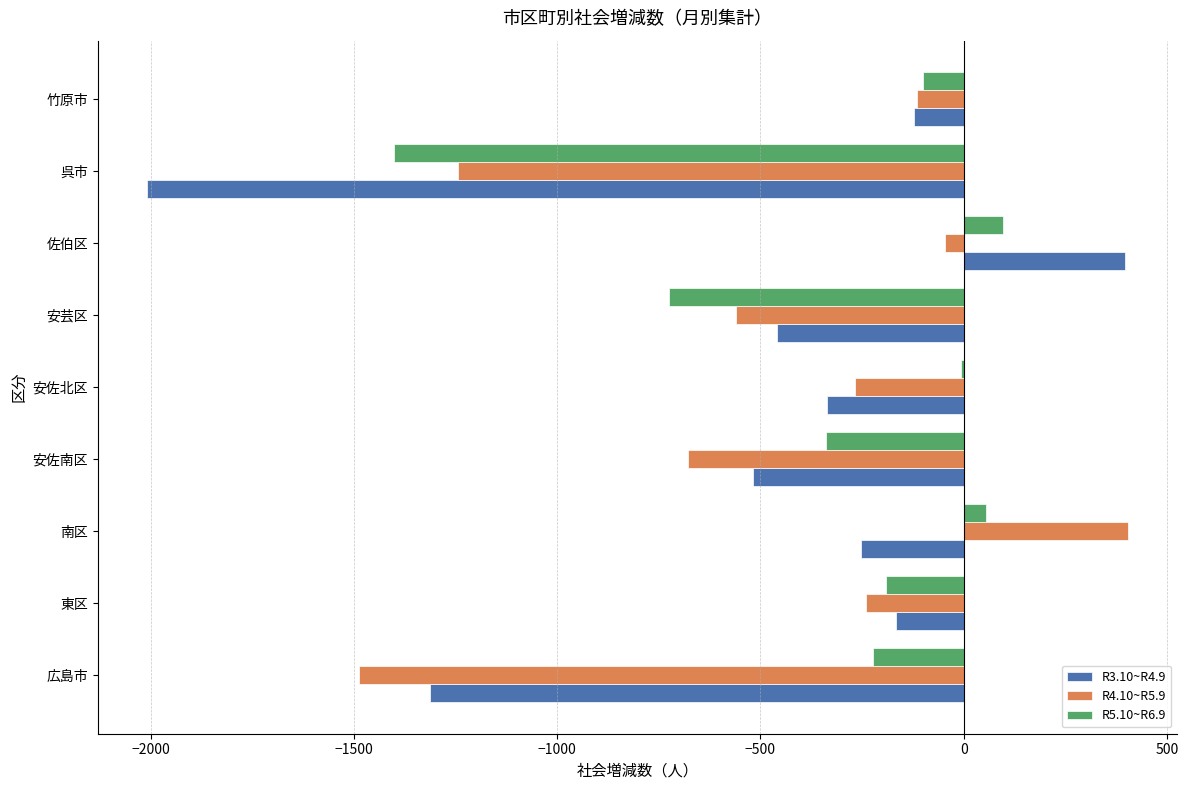

What is the sum of the R3.10~R4.9 values at 南区 and 呉市?

-2261